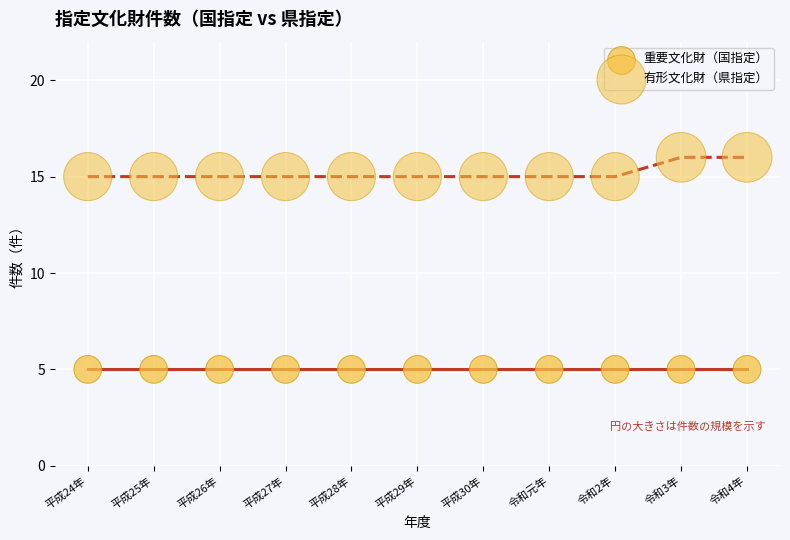

How many data points are displayed?

22